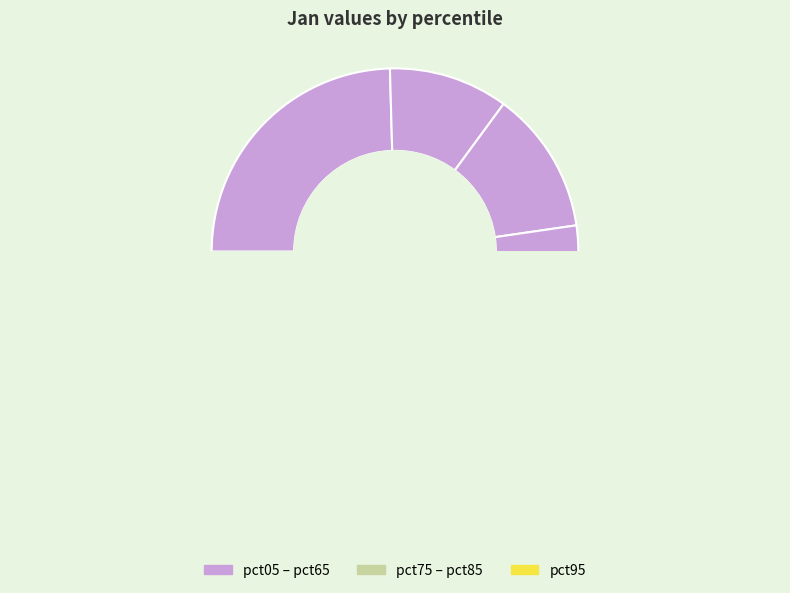

To the nearest percent, what percentage of the pie is pct45?

9%